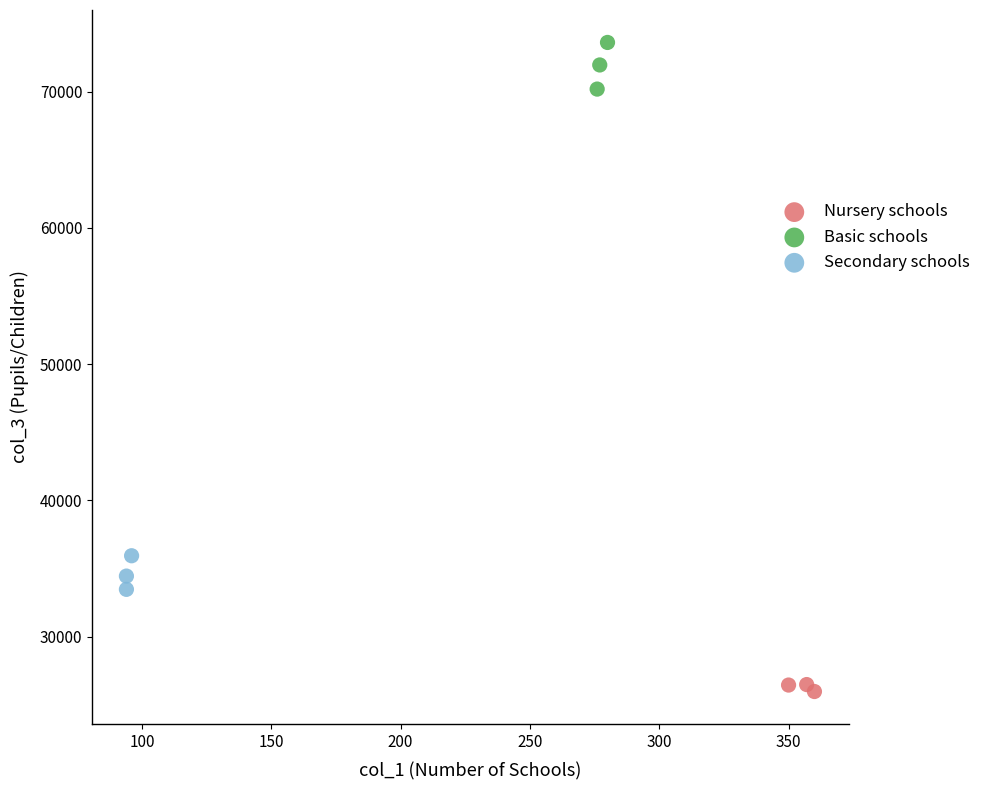

Which series contains the highest Y value?

Basic schools